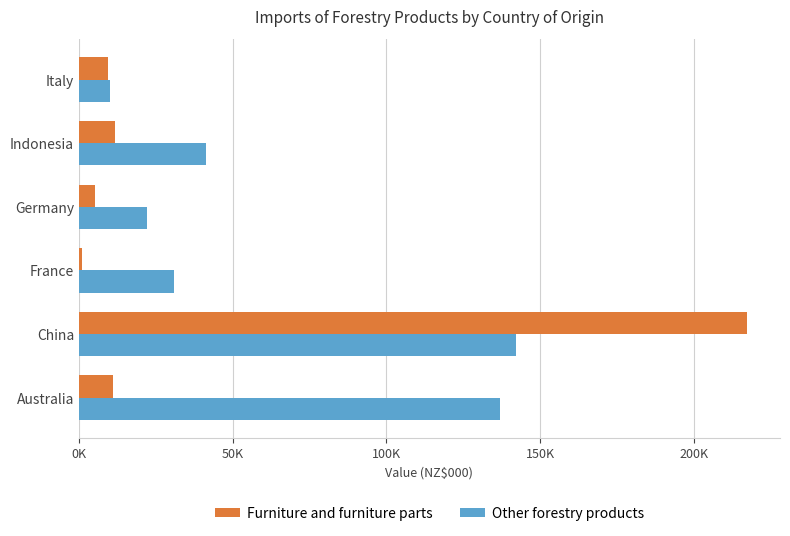

What is the maximum value shown in the chart?

217082.2